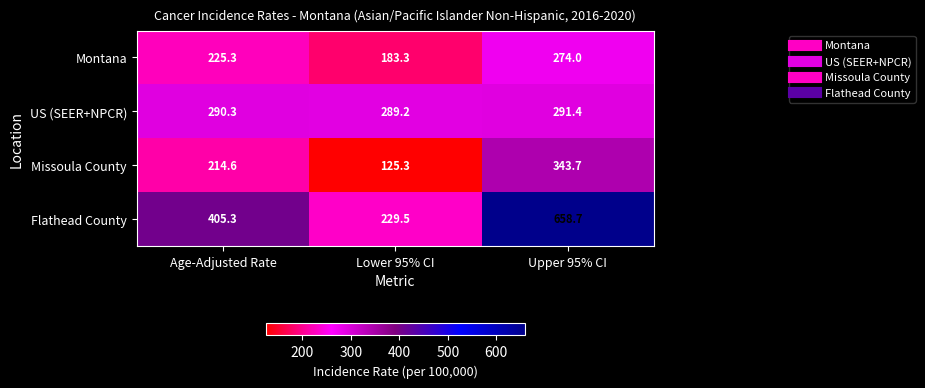

Count the number of data series in this chart.

4